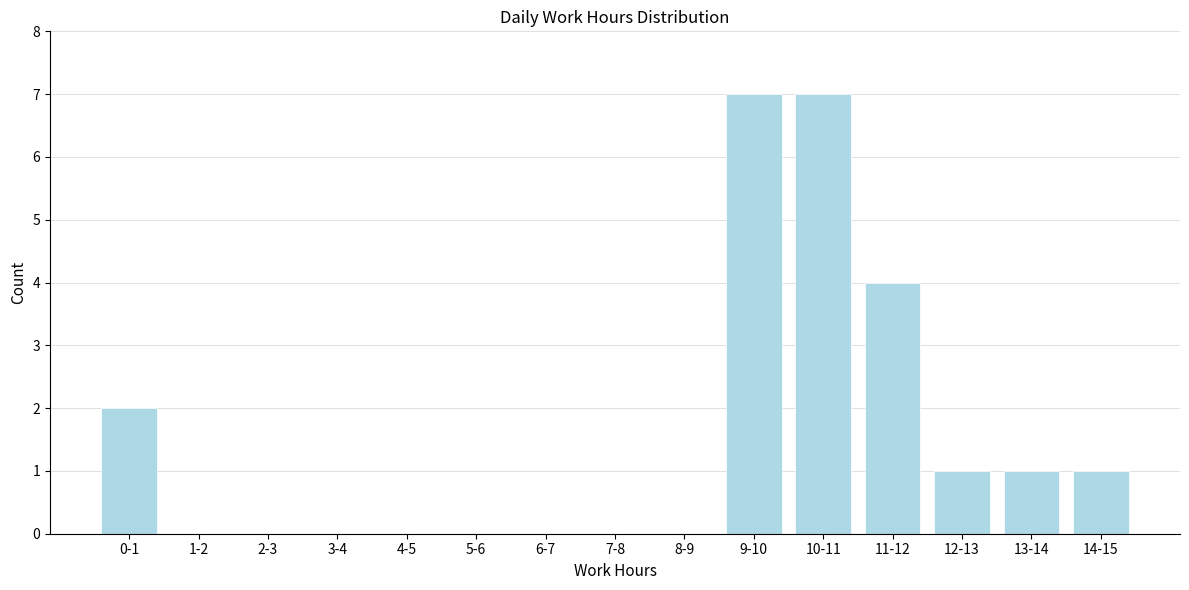

Reading left to right, what are all the values shown in this chart?

0-1=2	1-2=0	2-3=0	3-4=0	4-5=0	5-6=0	6-7=0	7-8=0	8-9=0	9-10=7	10-11=7	11-12=4	12-13=1	13-14=1	14-15=1